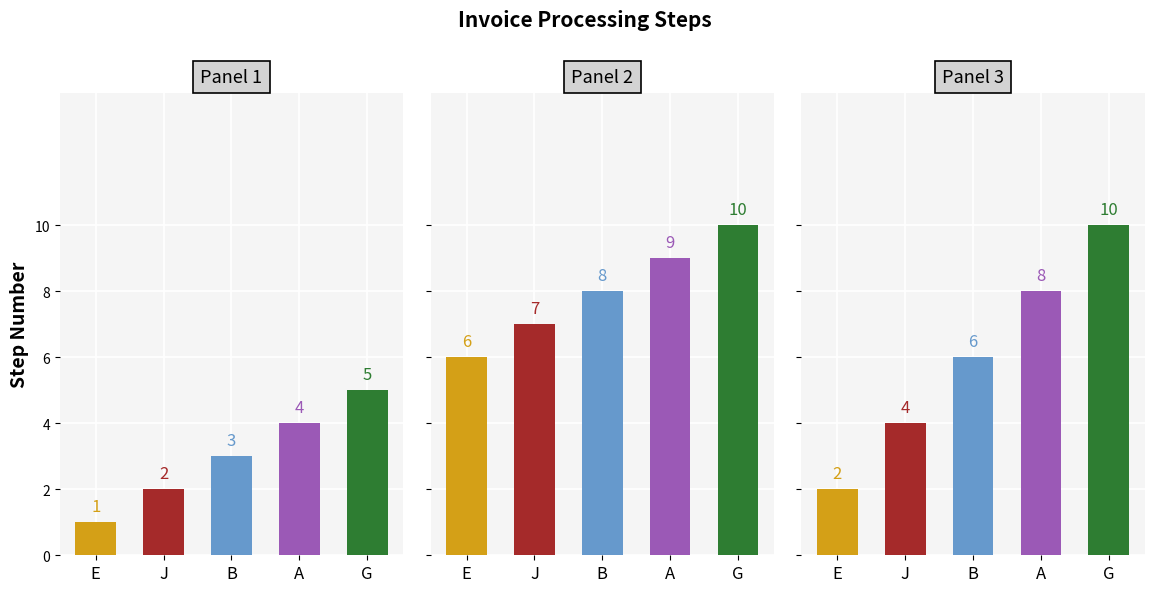

What is the greatest value displayed?

10